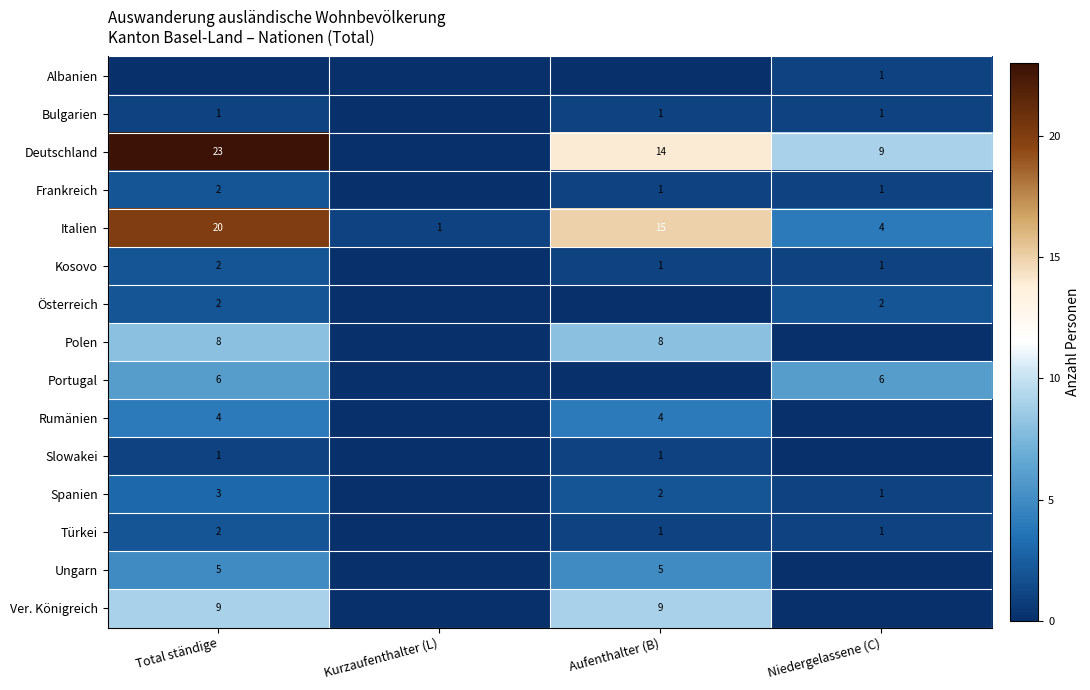

The value of Österreich at Total ständige is 3. True or false?

False